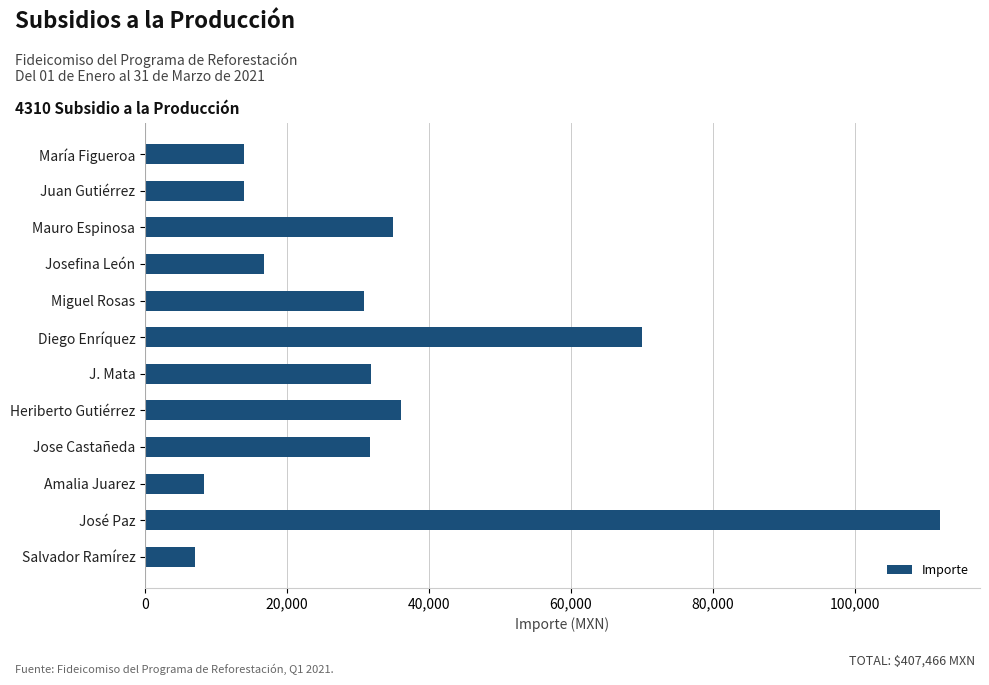

Which has a higher value, Josefina León or Mauro Espinosa?

Mauro Espinosa